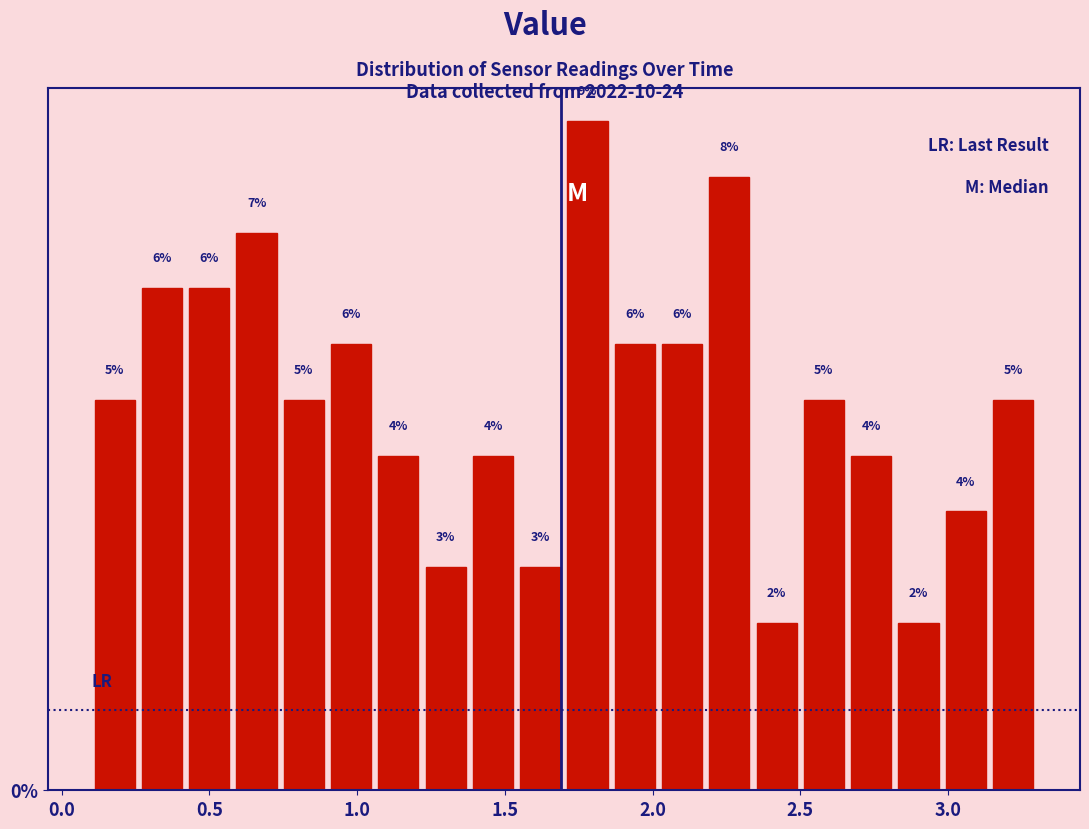

Around what value on the x-axis is the tallest bar? Give the approximate position of its centre, as read against the axis.

1.80